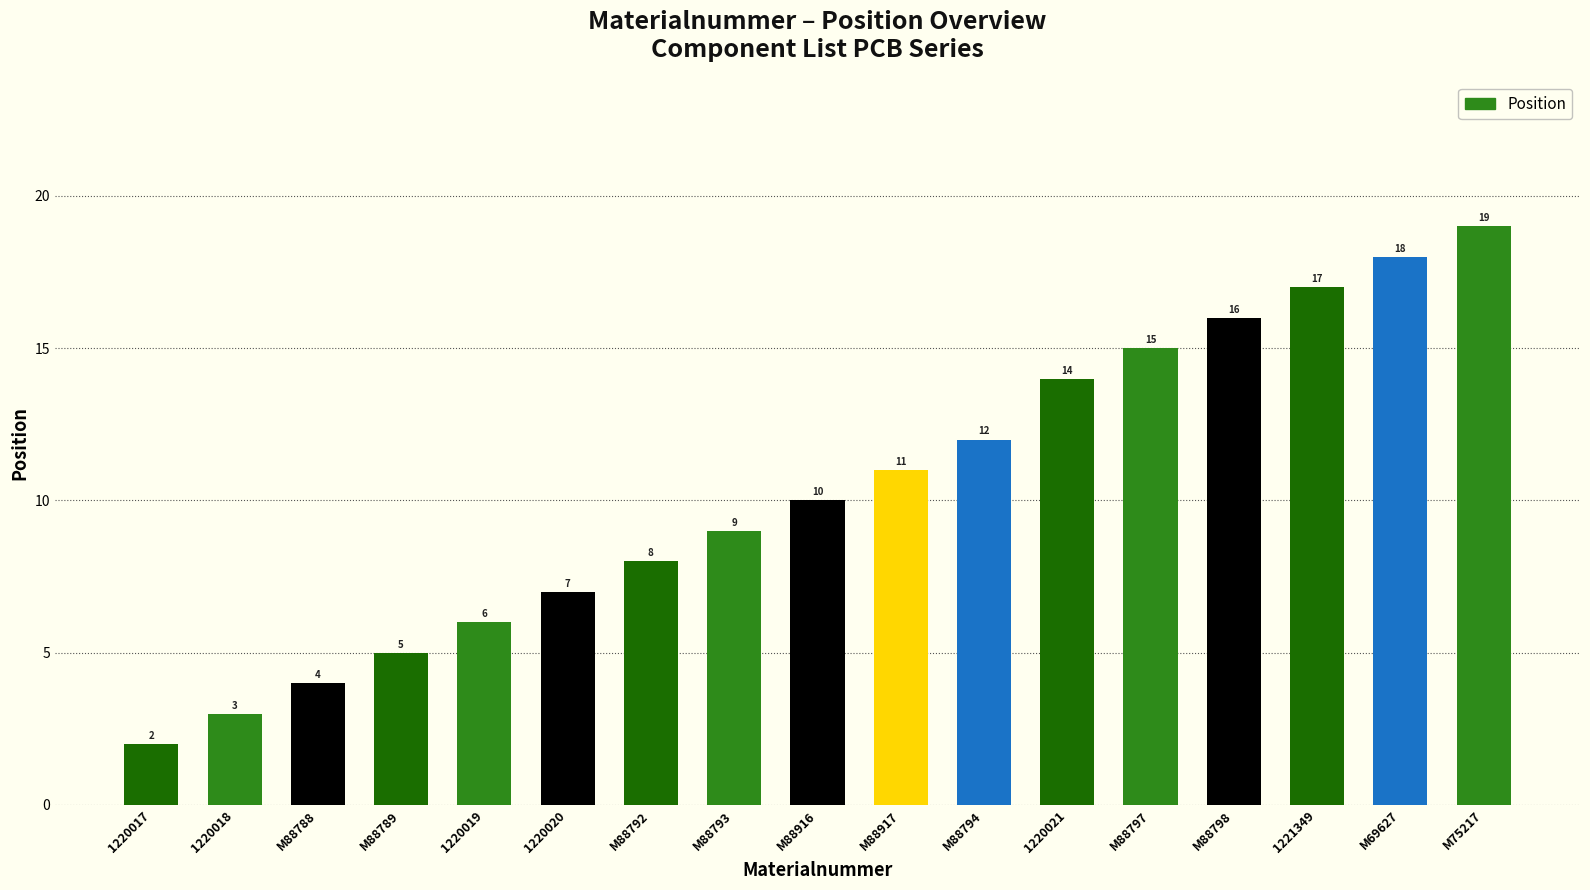

What position from the right is M88793?

10